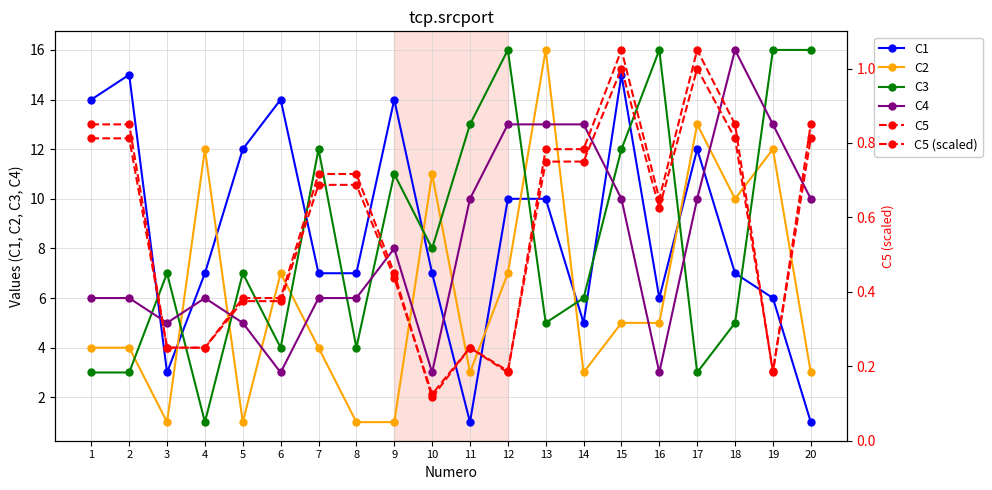

Between which two adjacent categories do C5 and C3 first intersect?

2 and 3